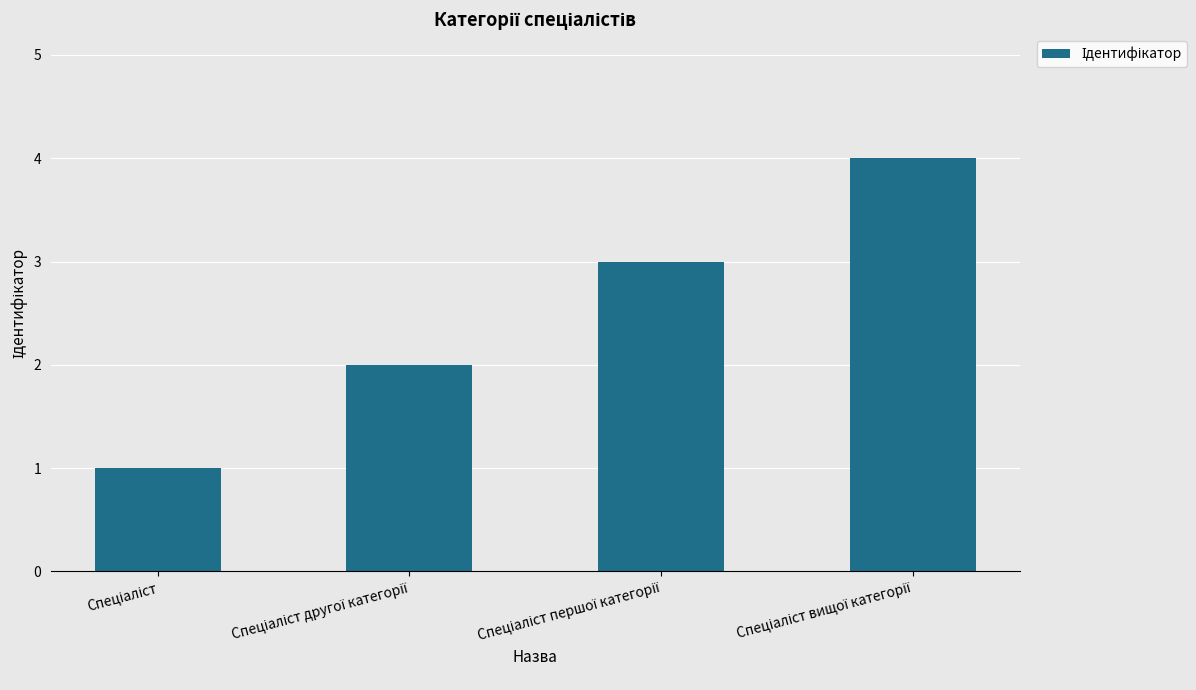

Are the bars horizontal?

No